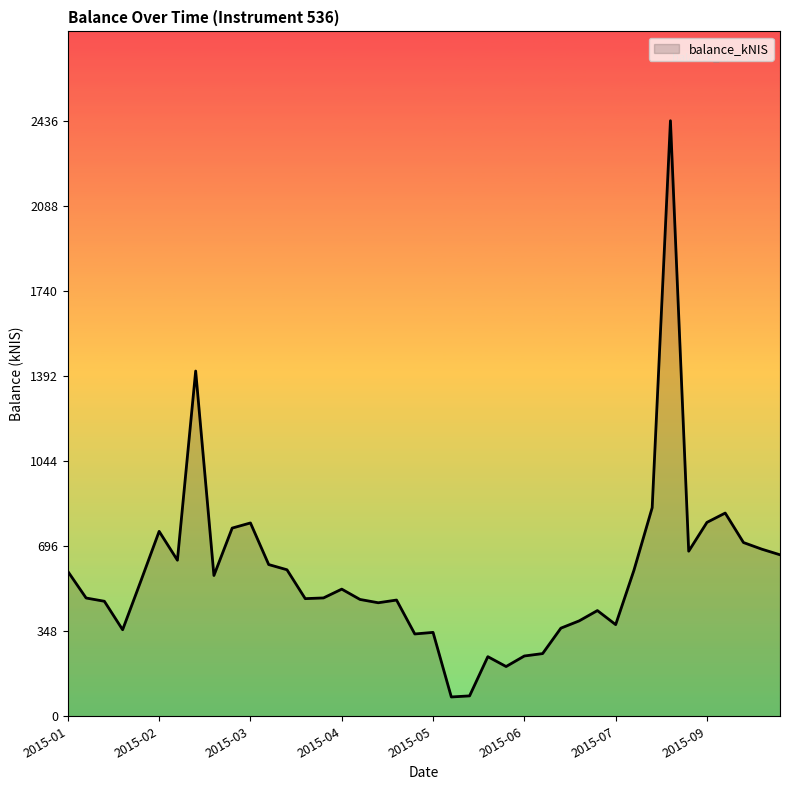

What is the maximum value shown in the chart?

2436.4